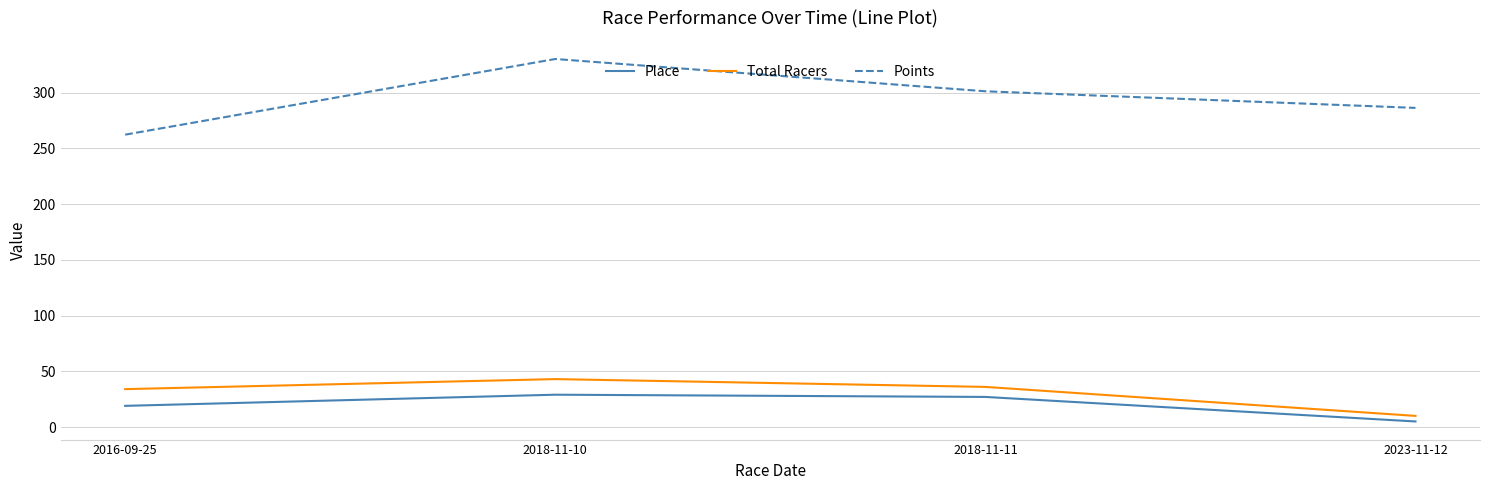

List the labels in order of Points value, largest first.

2018-11-10, 2018-11-11, 2023-11-12, 2016-09-25